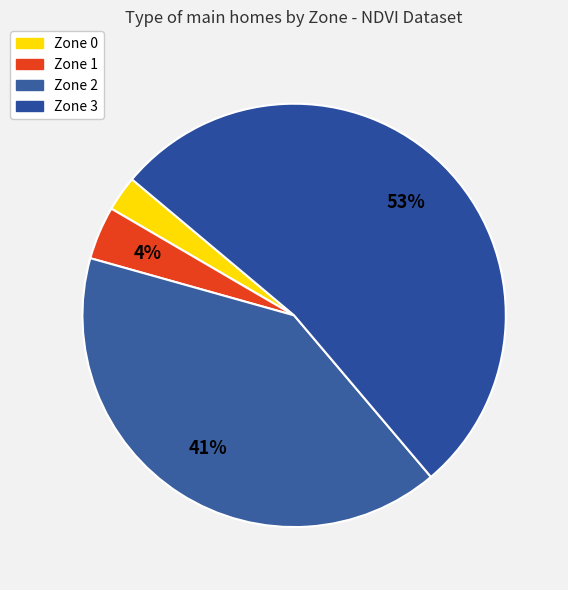

How many slices are in this pie chart?

4